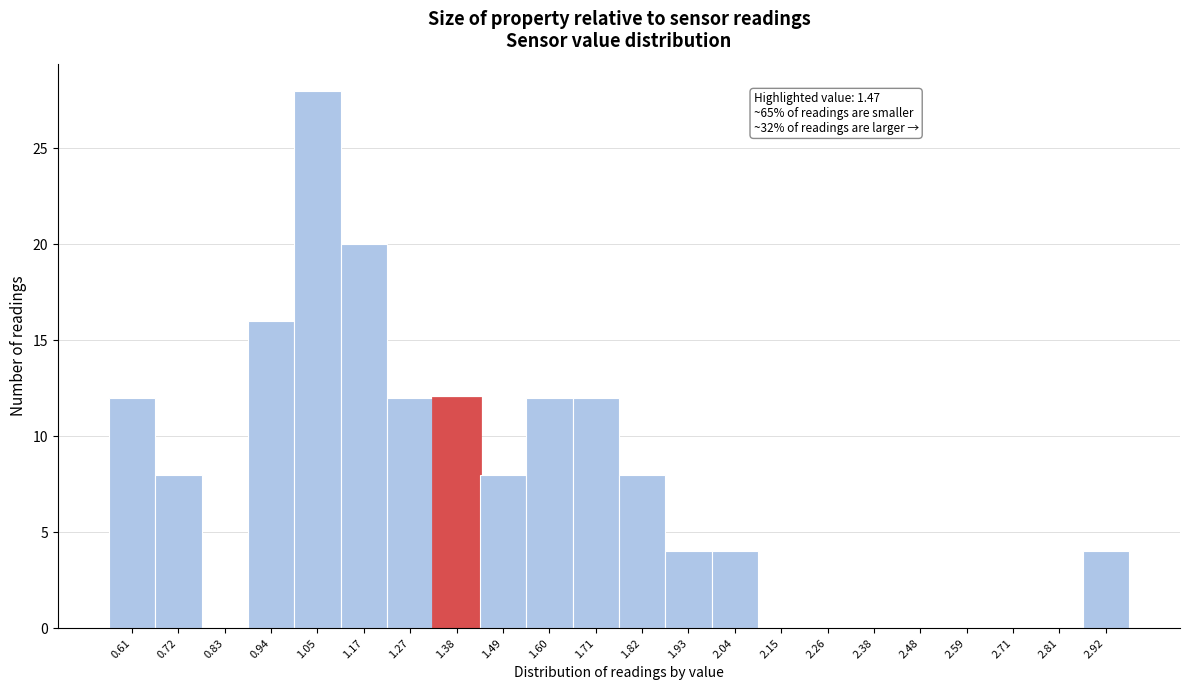

Reading left to right, transcribe all the data shown in this chart.

0.61=12	0.72=8	0.83=0	0.94=16	1.05=28	1.17=20	1.27=12	1.38=12	1.49=8	1.60=12	1.71=12	1.82=8	1.93=4	2.04=4	2.15=0	2.26=0	2.38=0	2.48=0	2.59=0	2.71=0	2.81=0	2.92=4